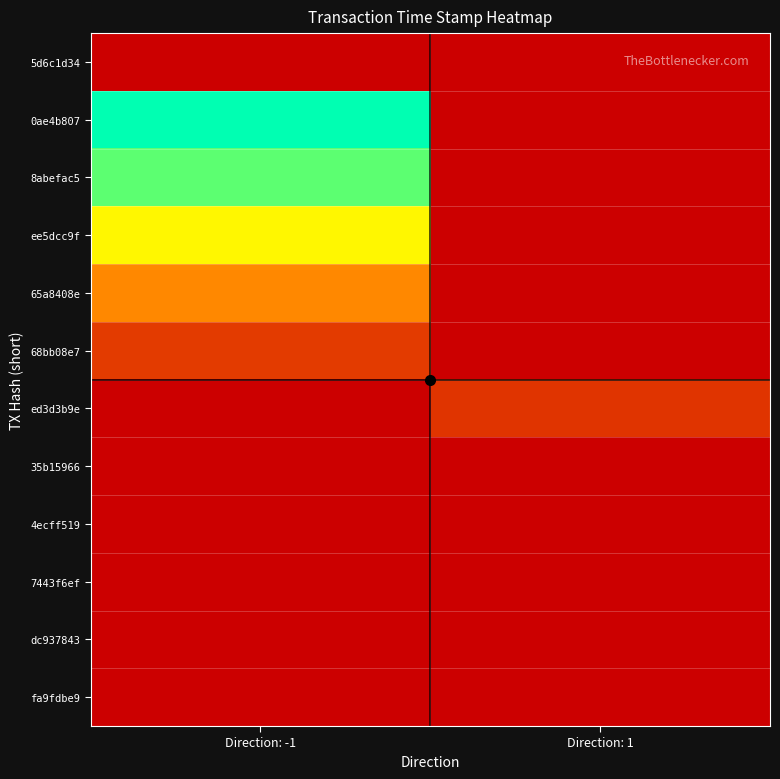

True or false: 7443f6ef has a value of 1570702198.0 at Direction: 1.

True